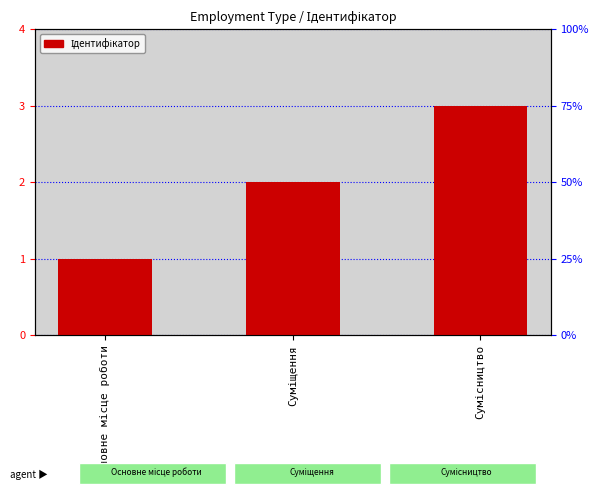

Which label corresponds to the smallest value in the chart?

Основне місце роботи